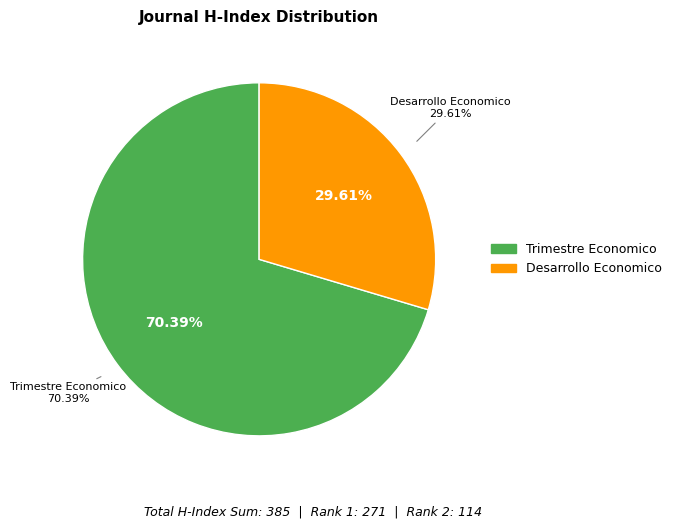

What is the change in value from Trimestre Economico to Desarrollo Economico?

-157